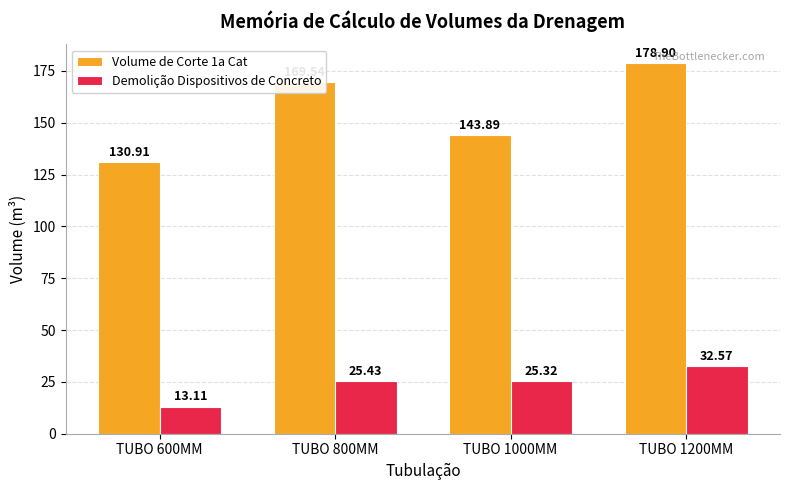

How many bars are there in each group?

2